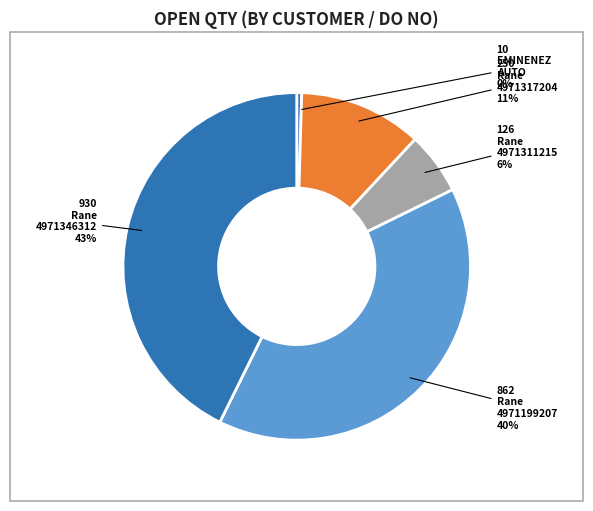

Does any single category account for the majority?

No